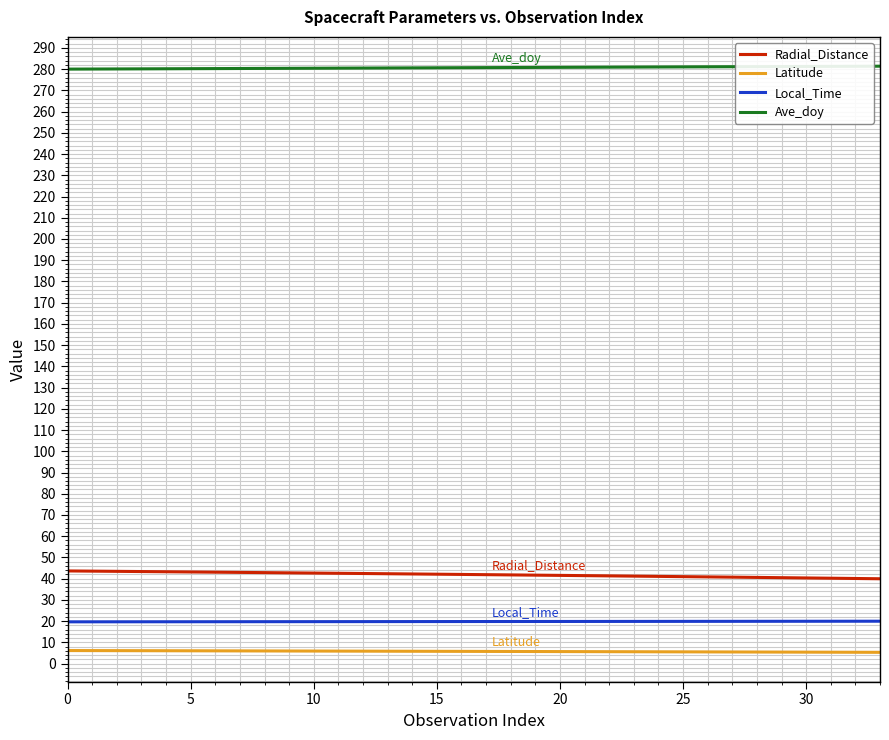

What is the greatest value displayed?

281.4